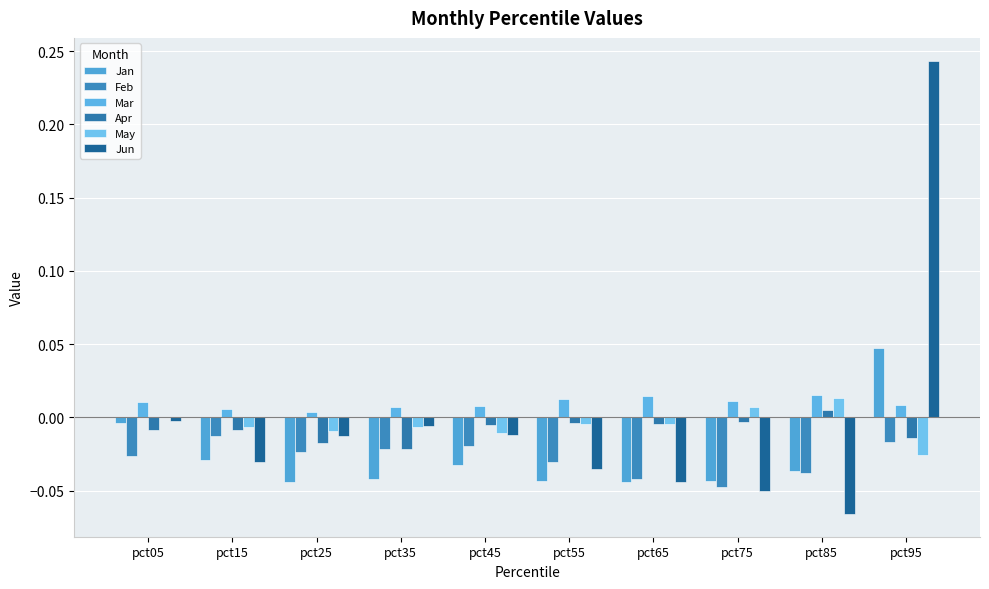

What is the difference between the maximum and minimum values in the Jun series?

0.3